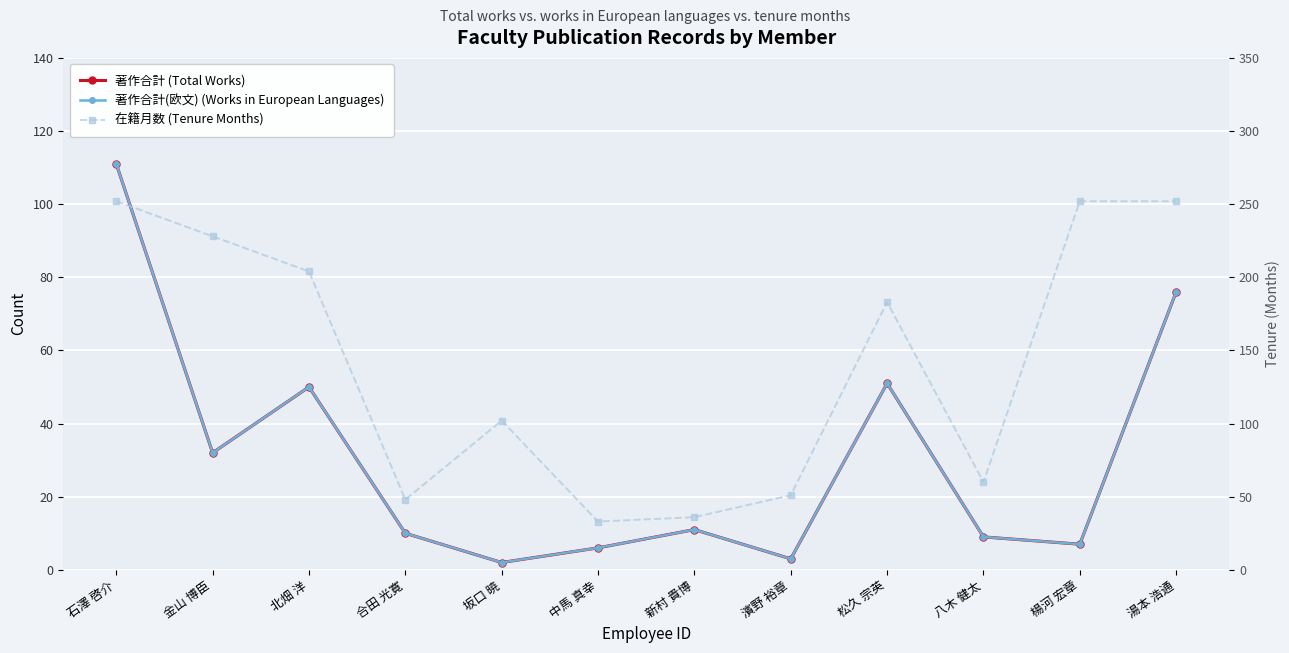

Which category has the lowest value across all series?

坂口 暁